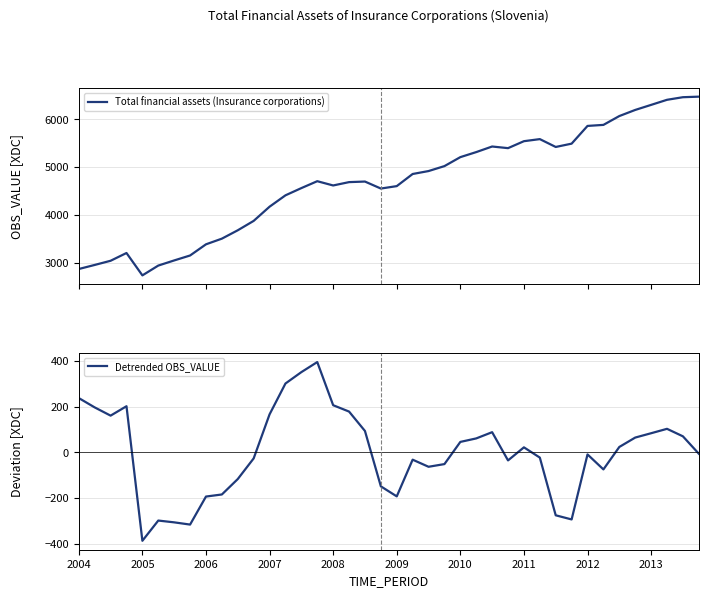

What is the maximum value shown in the chart?

6475.4